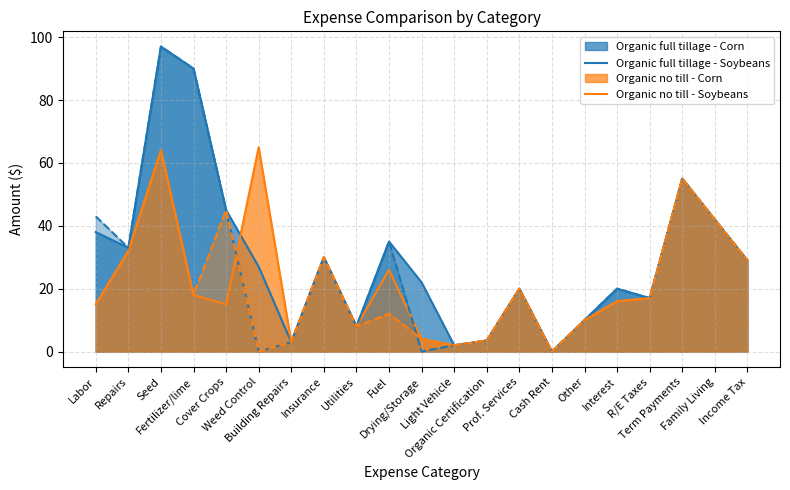

What are all the series names shown in the legend?

Organic full tillage - Corn, Organic full tillage - Soybeans, Organic no till - Corn, Organic no till - Soybeans